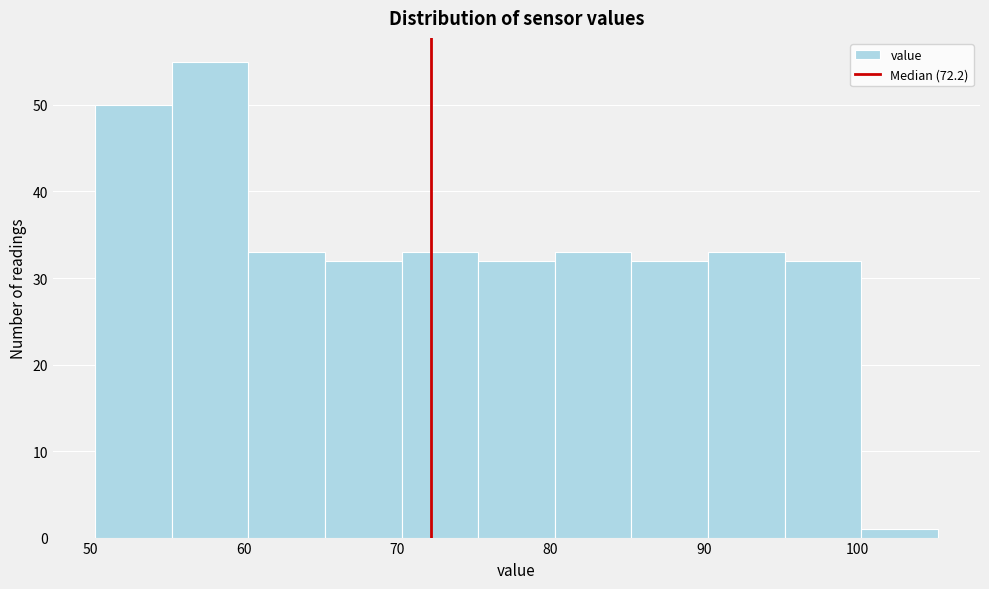

Reading left to right, transcribe this chart: for each bar, give the range it covers on the x-axis and its height. Neither the bar edges nor the heights are printed on the chart, so give them approximately, as read against the axes.

50 to 55: 50
55 to 60: 55
60 to 65: 33
65 to 70: 32
70 to 75: 33
75 to 80: 32
80 to 85: 33
85 to 90: 32
90 to 95: 33
95 to 100: 32
100 to 105: 1